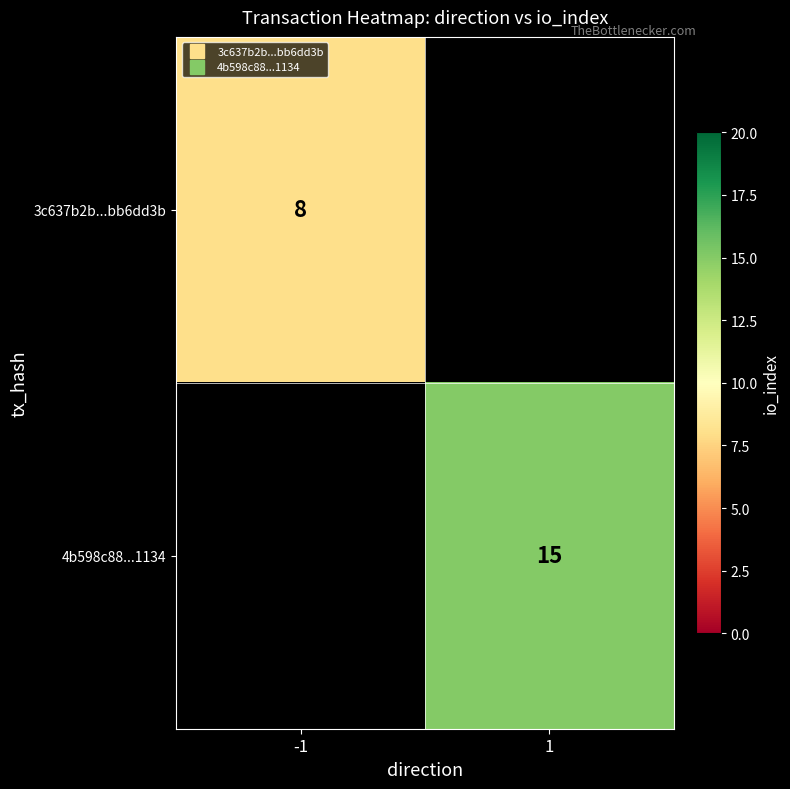

Rank the series by their maximum value, from lowest to highest.

3c637b2b...bb6dd3b, 4b598c88...1134